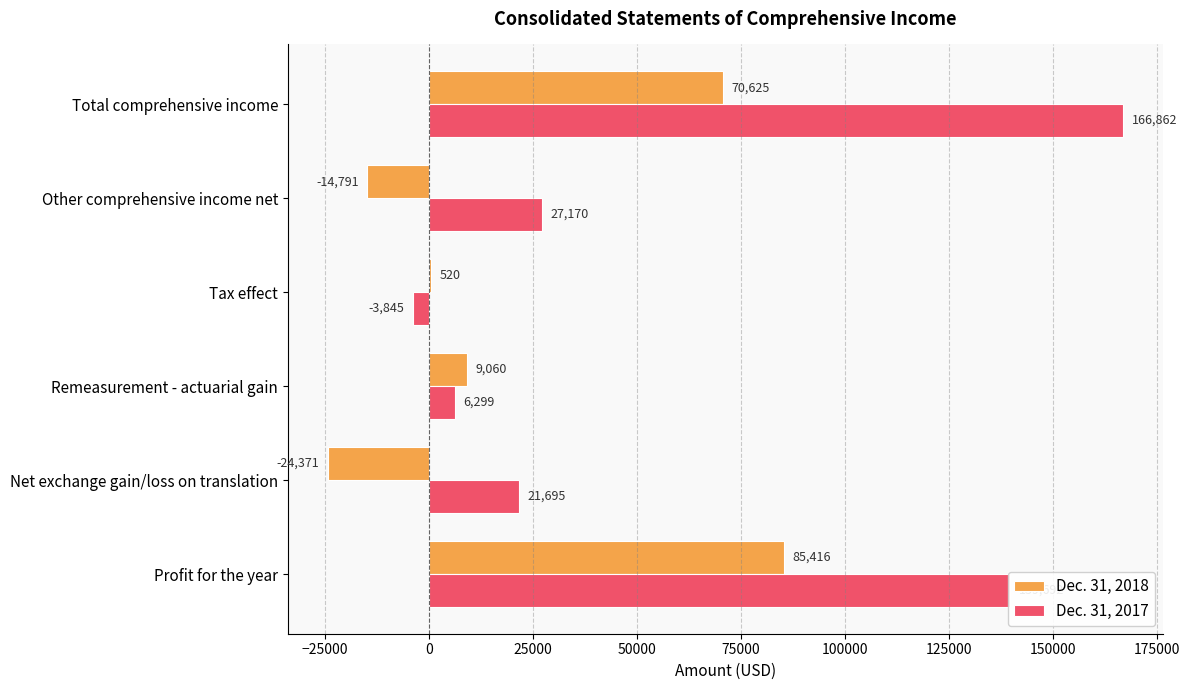

How many series are shown in this chart?

2